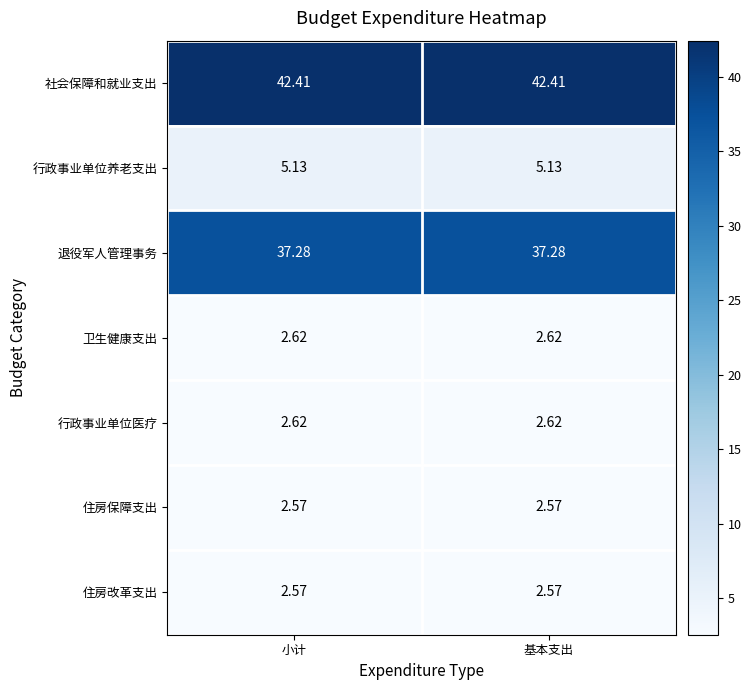

What is the spread (max minus min) of values at 小计?

39.8